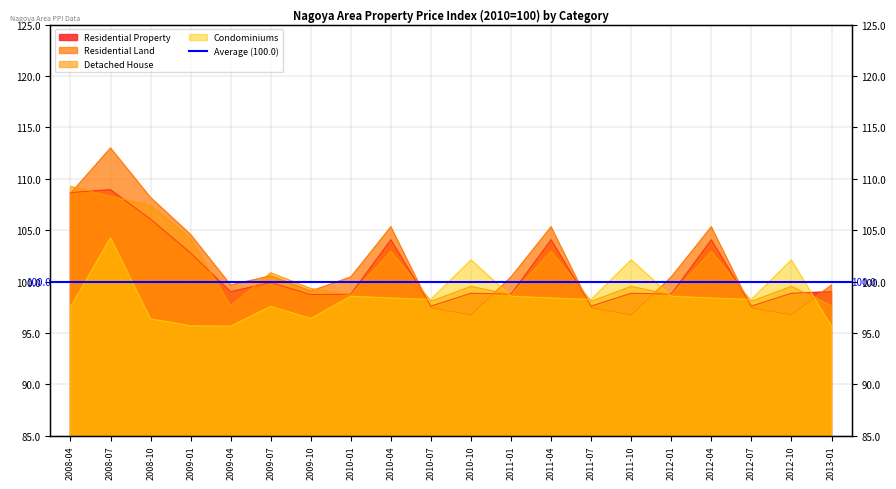

Where is the first local maximum for Residential Property?

2008-07